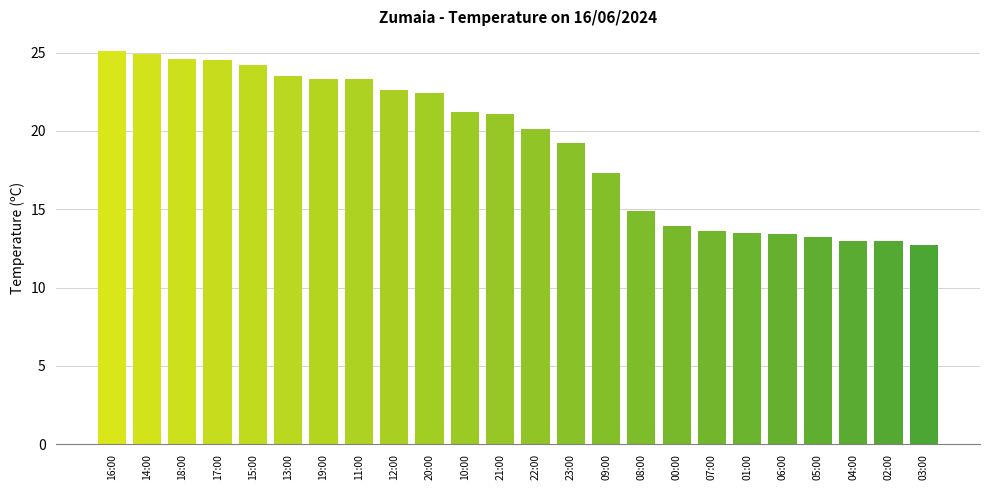

What is the label of the 15th bar from the right?

20:00